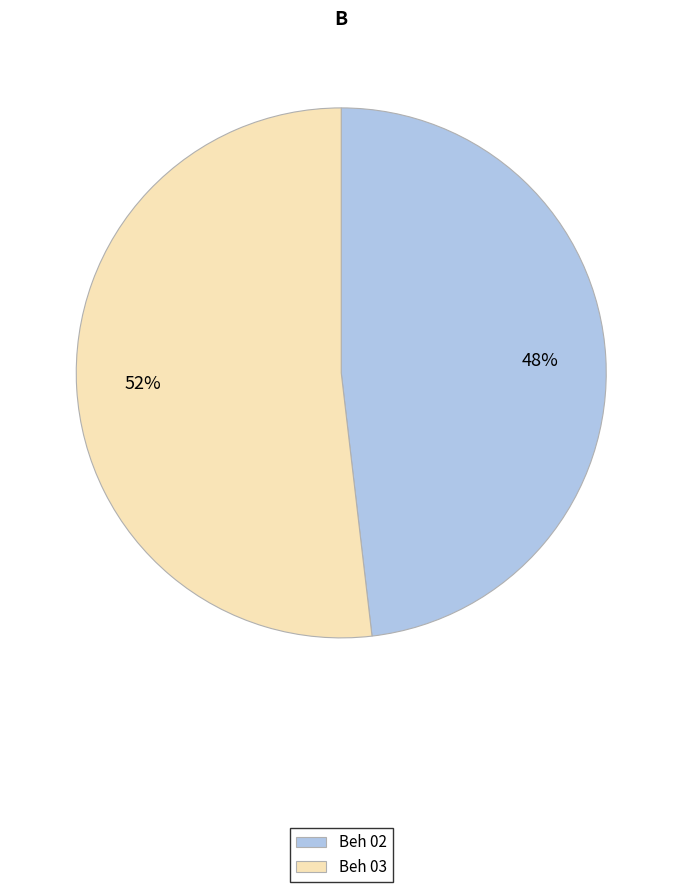

Does Beh 02 represent more than half of the total?

No